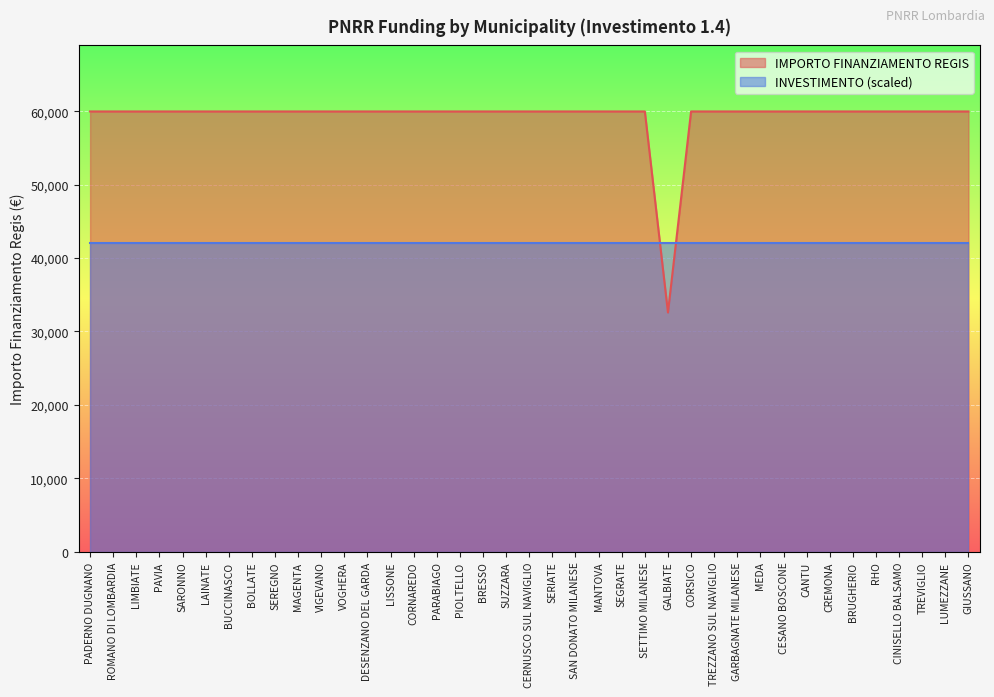

Reading right to left, list all the values displayed in this chart.

59966	59966	59966	59966	59966	59966	59966	59966	59966	59966	59966	59966	59966	32589	59966	59966	59966	59966	59966	59966	59966	59966	59966	59966	59966	59966	59966	59966	59966	59966	59966	59966	59966	59966	59966	59966	59966	59966	59966